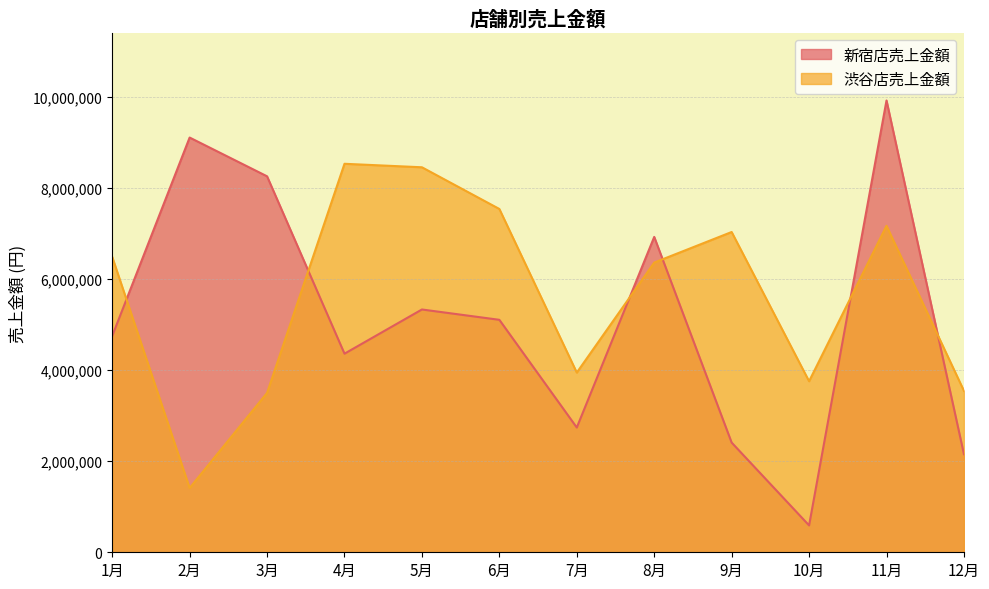

What is the value of the 新宿店売上金額 point at the 9th from the left?

2407858